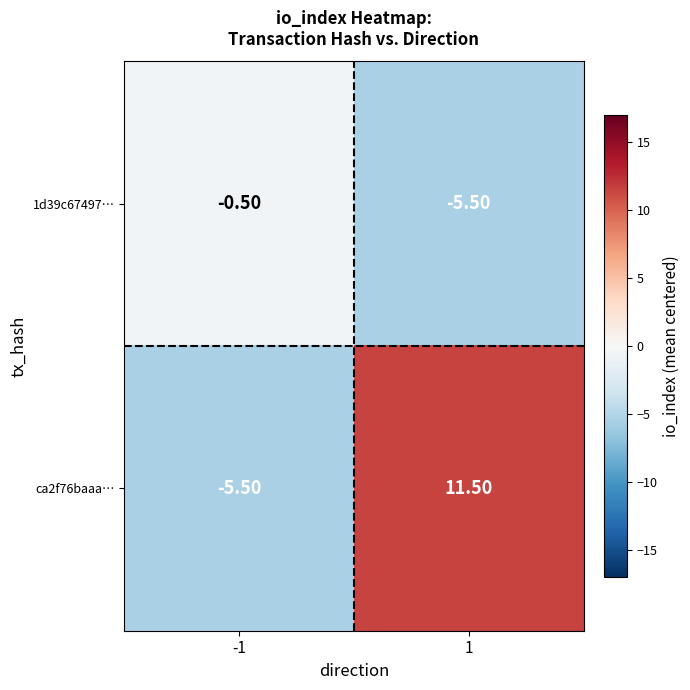

At 1, list the series in order from smallest to largest.

1d39c67497…, ca2f76baaa…